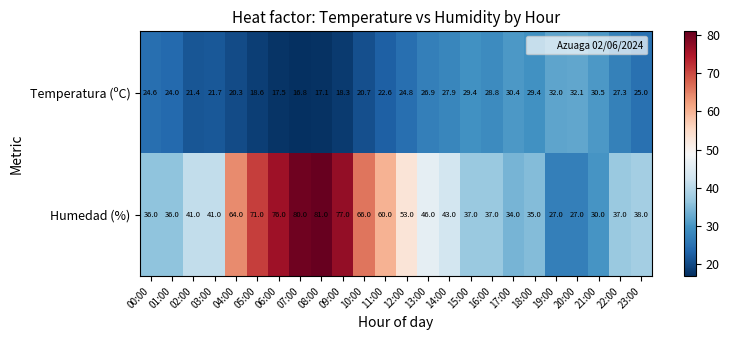

What is the average value of the Temperatura (ºC) series?

24.5